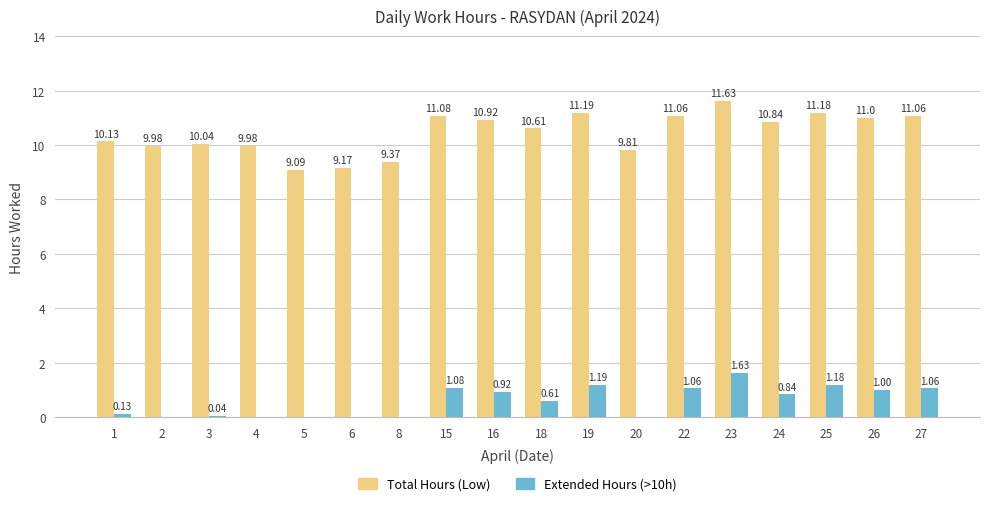

True or false: Extended Hours (>10h) has a value of 1.0 at 26.

True